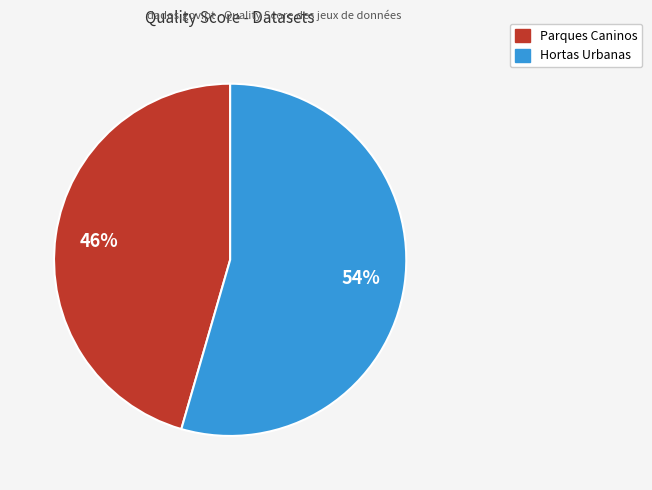

Combined, do Hortas Urbanas and Parques Caninos account for over 50%?

Yes